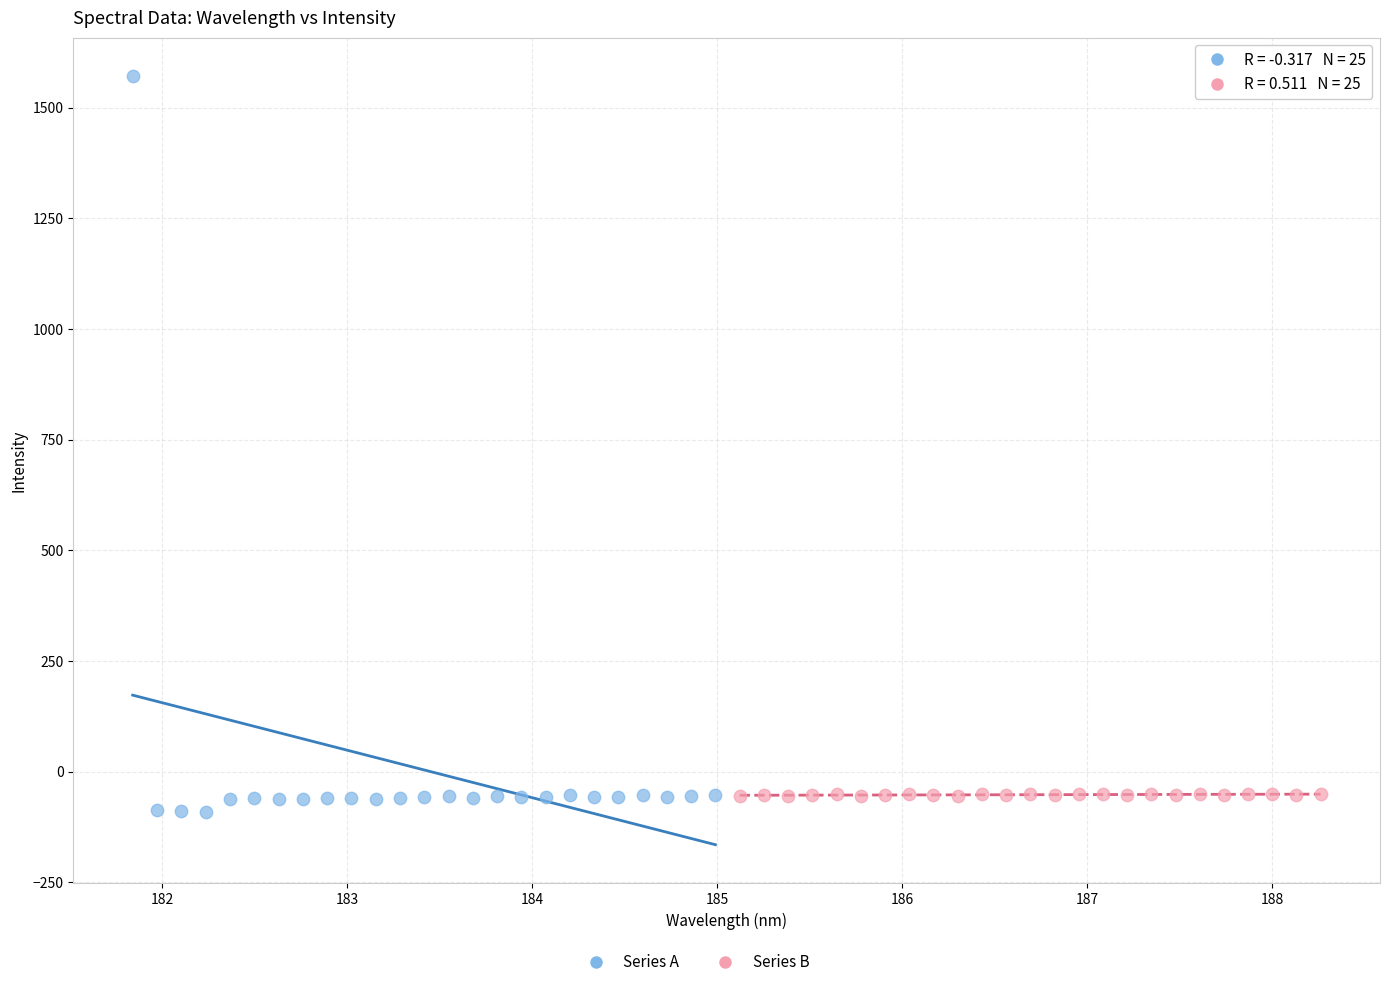

Which series has the widest spread of Y values?

Series A